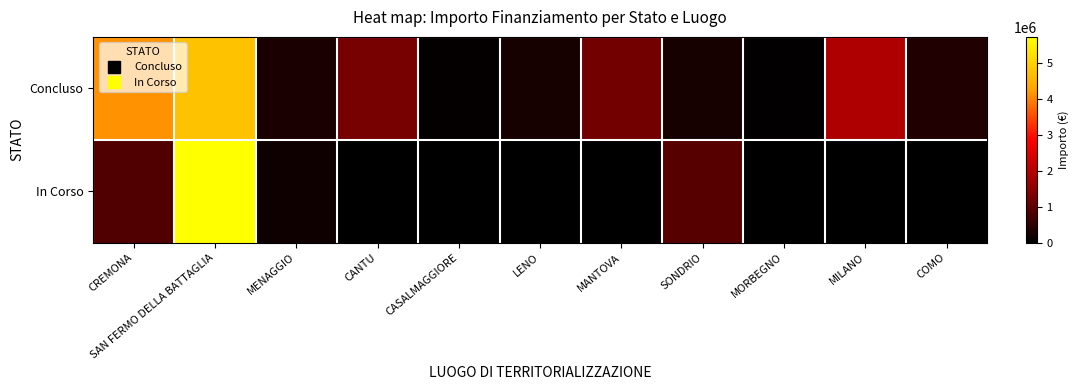

What is the greatest value displayed?

5742257.7